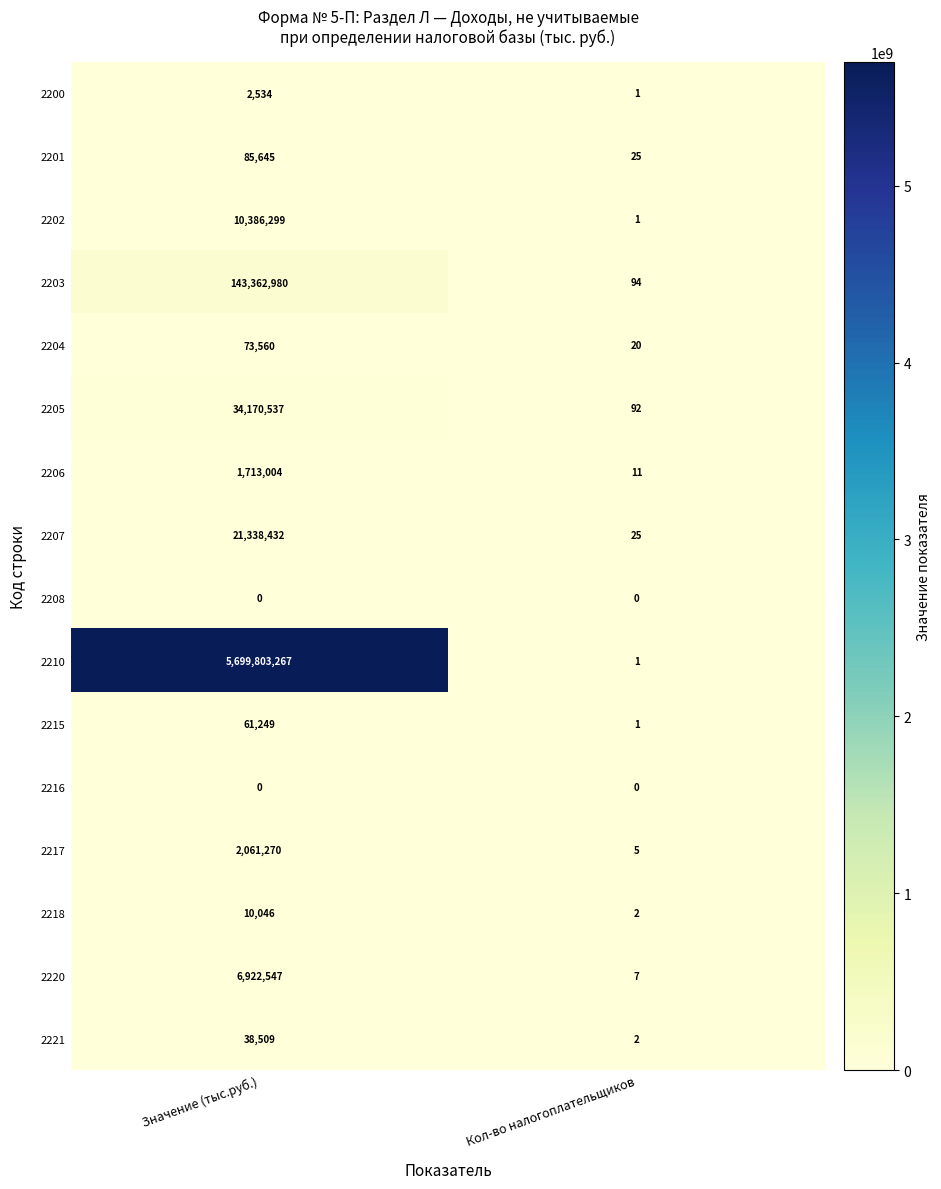

What is the difference between the highest and lowest values at Значение (тыс.руб.)?

5699803267